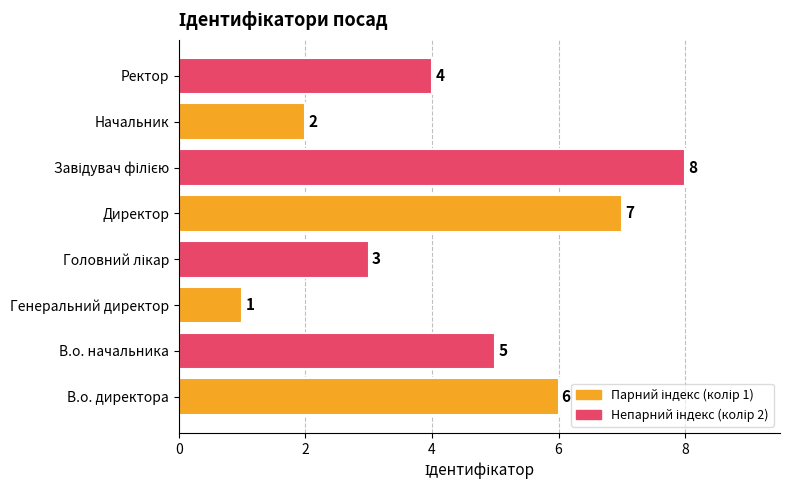

What is the difference between the maximum and minimum values?

7